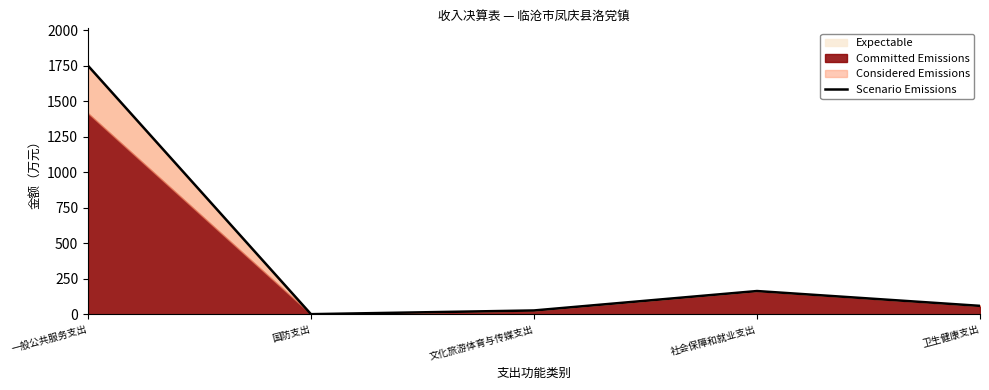

Reading left to right, list all the values displayed in this chart.

1752.2	1.0	27.1	163.9	59.5